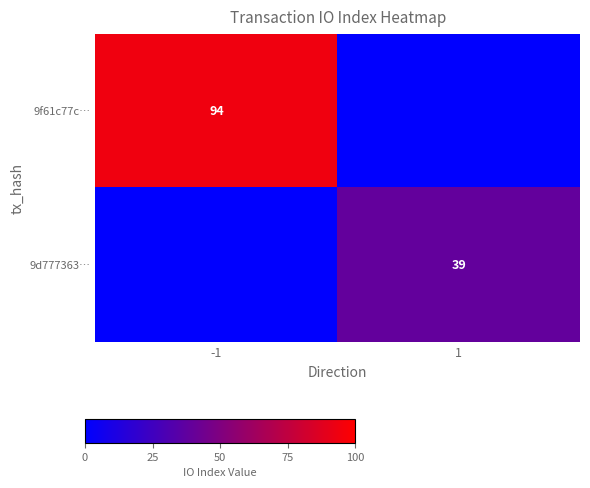

What is the total value across all series at 1?

39